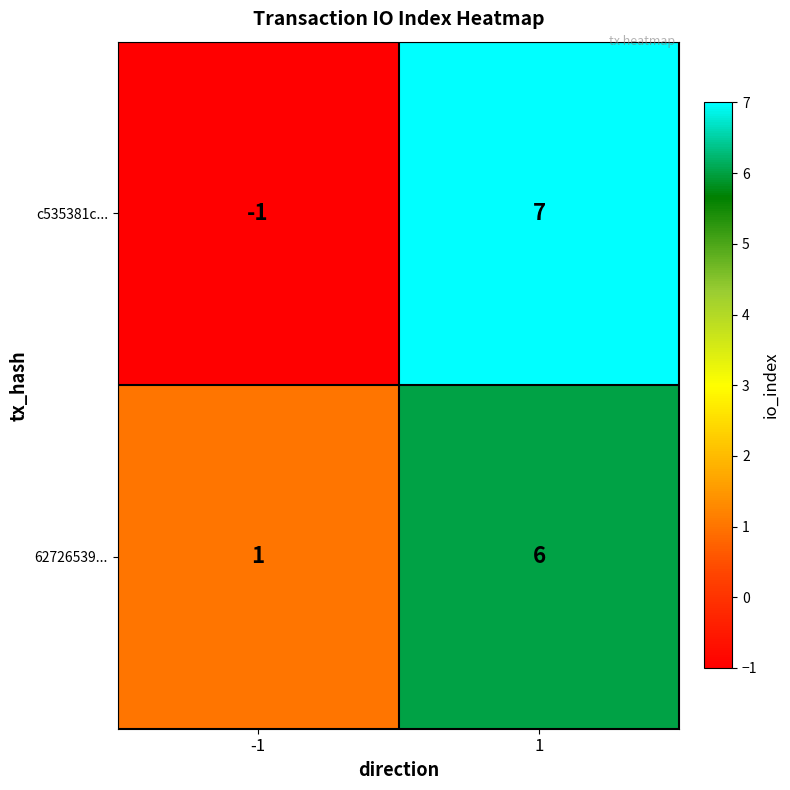

List the series in order of their peak value, lowest first.

62726539..., c535381c...